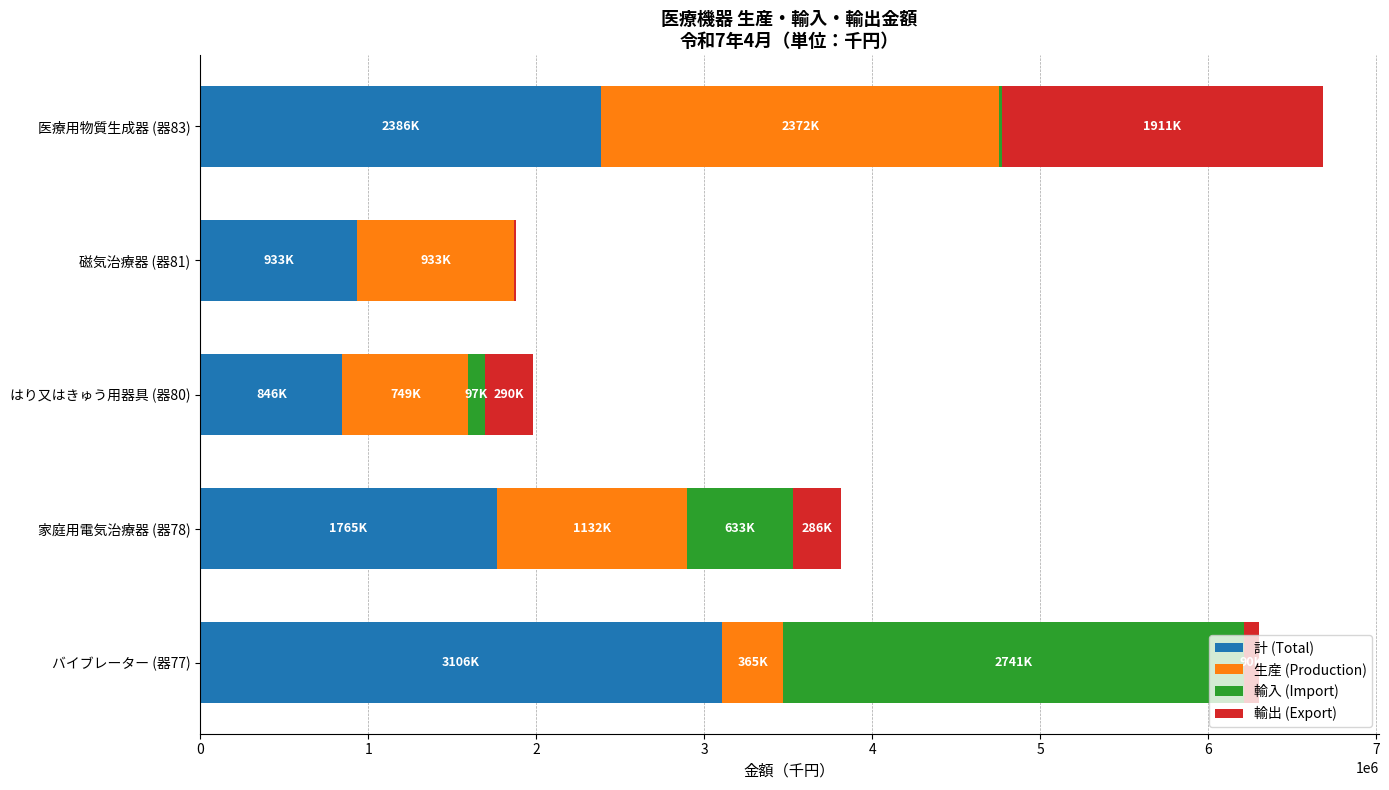

Reading left to right, transcribe all the data shown in this chart.

計 (Total): 3106807	1765624	846942	933508	2386064
生産 (Production): 365165	1132291	749768	933508	2372064
輸入 (Import): 2741642	633333	97174	0	14000
輸出 (Export): 90109	286154	290130	10102	1911790